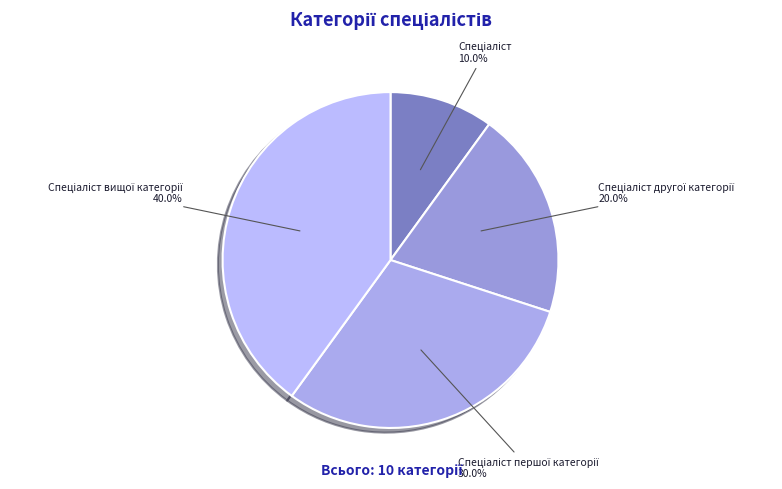

Is there a majority slice in this chart?

No